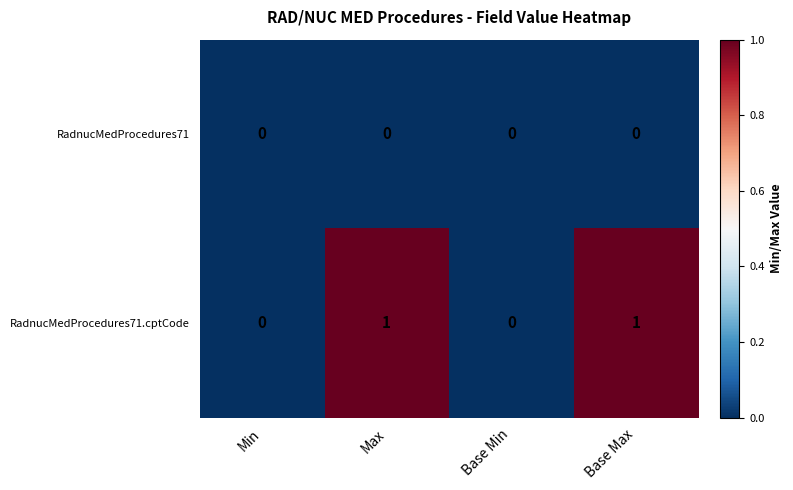

At Base Max, list the series in order from smallest to largest.

RadnucMedProcedures71, RadnucMedProcedures71.cptCode